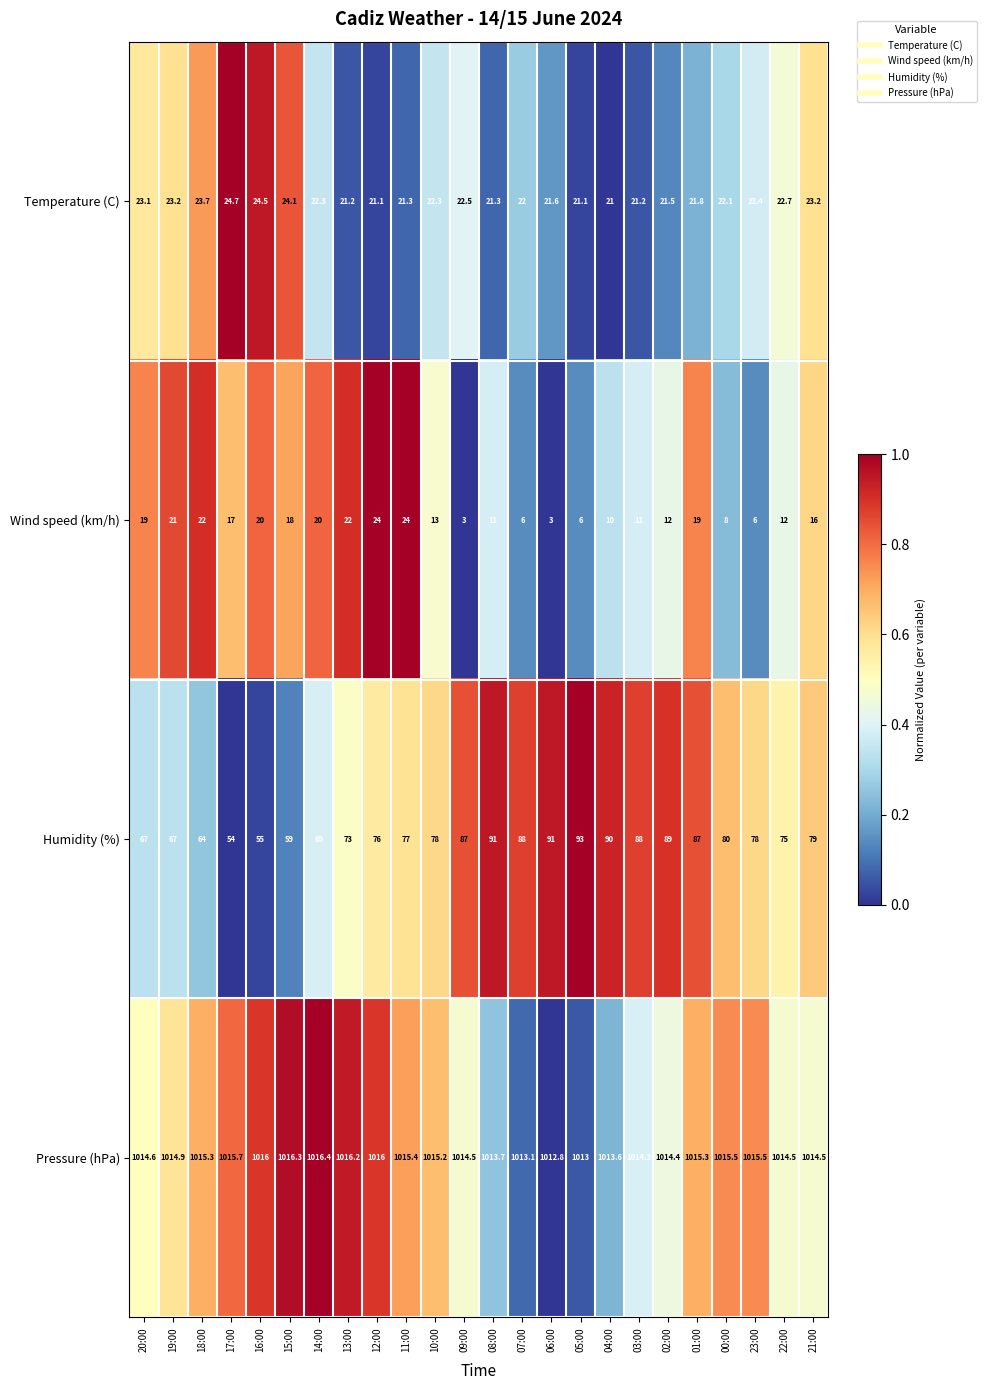

Which series has the largest total across all categories?

Pressure (hPa)